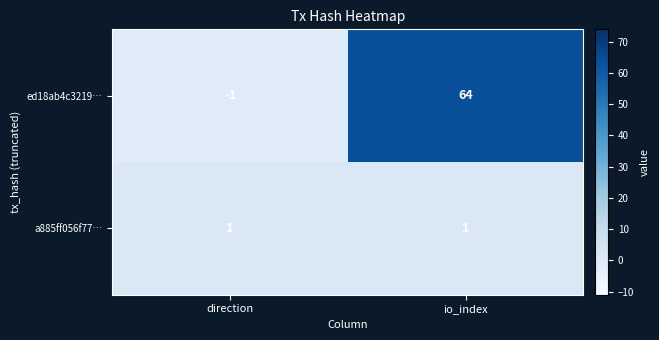

Is it true that a885ff056f77… equals 0 at io_index?

False